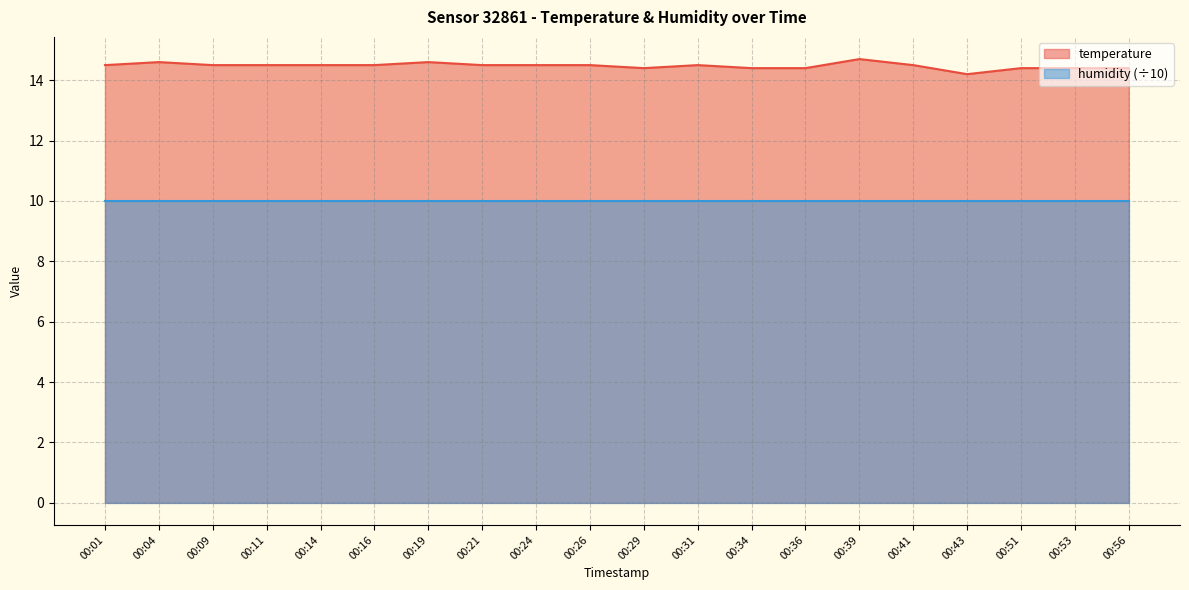

Reading left to right, what are all the values shown in this chart?

14.5	14.6	14.5	14.5	14.5	14.5	14.6	14.5	14.5	14.5	14.4	14.5	14.4	14.4	14.7	14.5	14.2	14.4	14.4	14.4